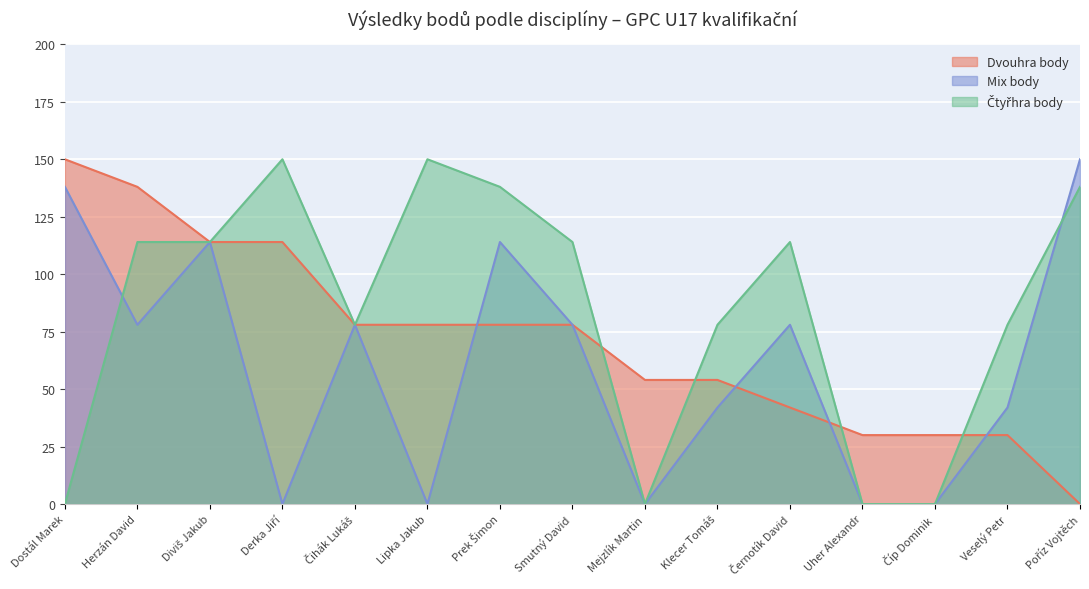

What is the difference between the maximum and minimum values in the Dvouhra body series?

150